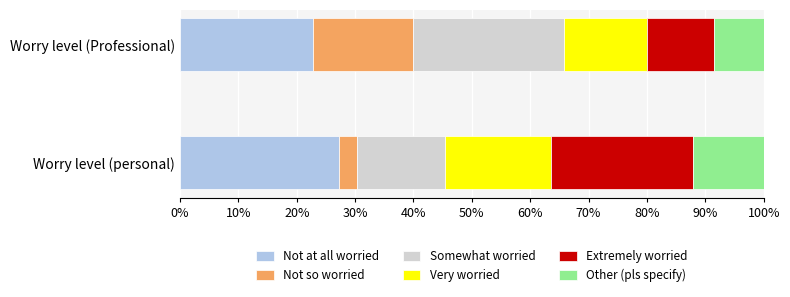

What are all the series names shown in the legend?

Not at all worried, Not so worried, Somewhat worried, Very worried, Extremely worried, Other (pls specify)